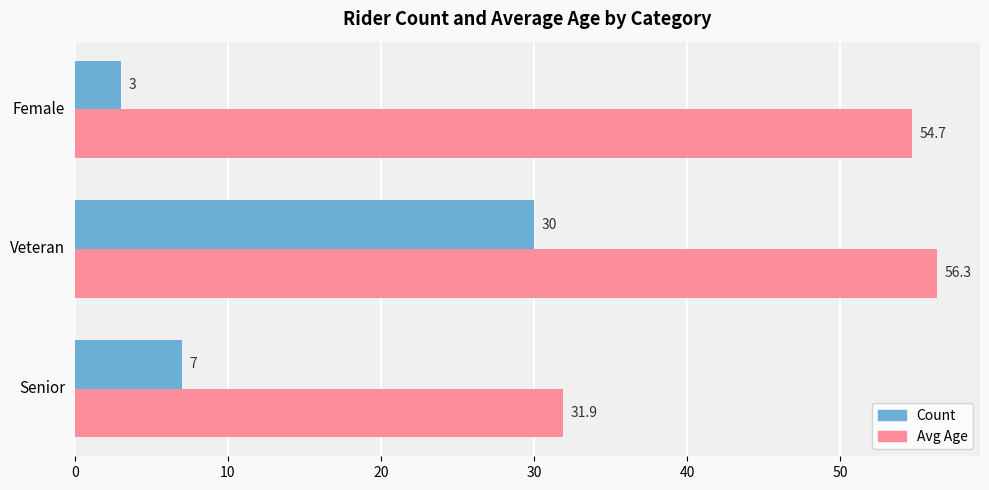

Rank the categories by Count value from highest to lowest.

Veteran, Senior, Female